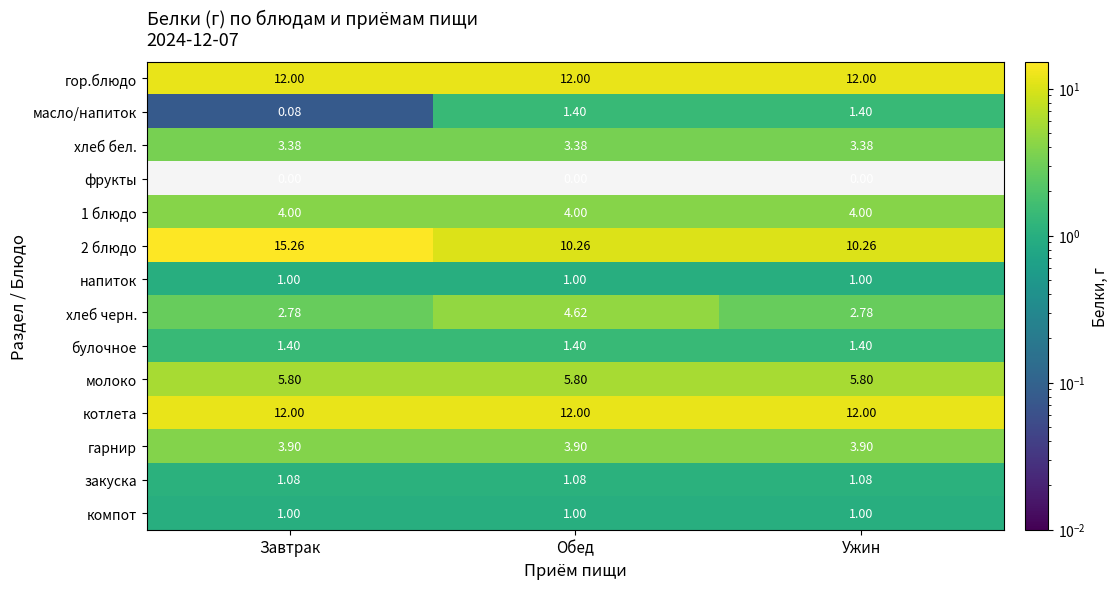

Is the value of закуска at Обед greater than the value of масло/напиток at Обед?

No